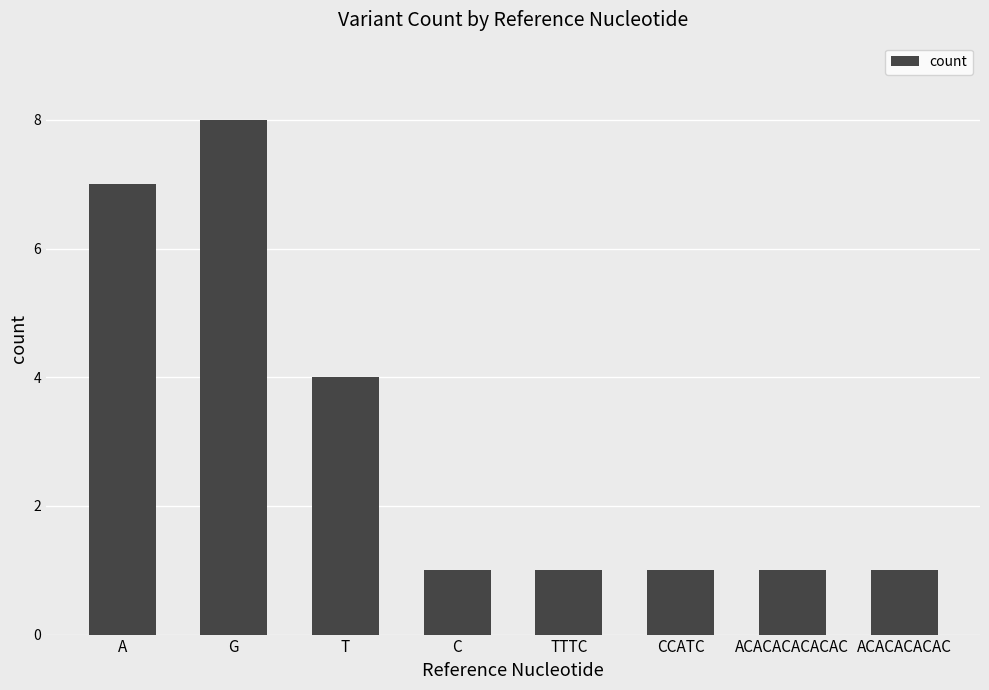

How many categories are shown in the chart?

8